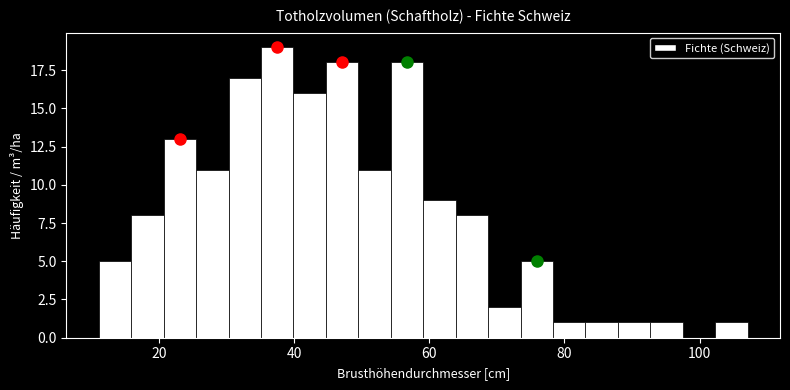

Around what value on the x-axis is the tallest bar? Give the approximate position of its centre, as read against the axis.

38